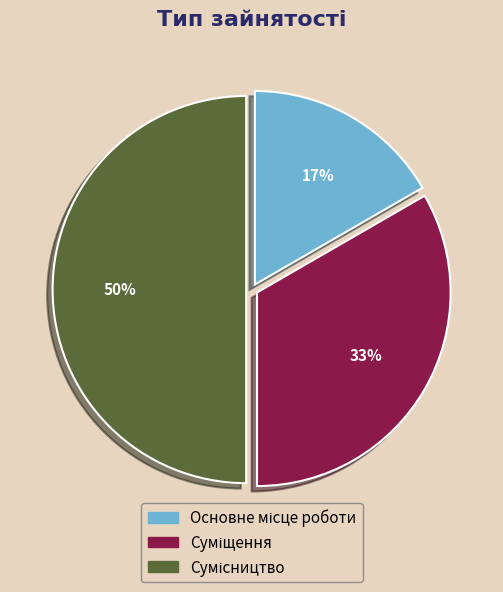

To the nearest percent, what is the difference between the largest and smallest slice percentages?

33%